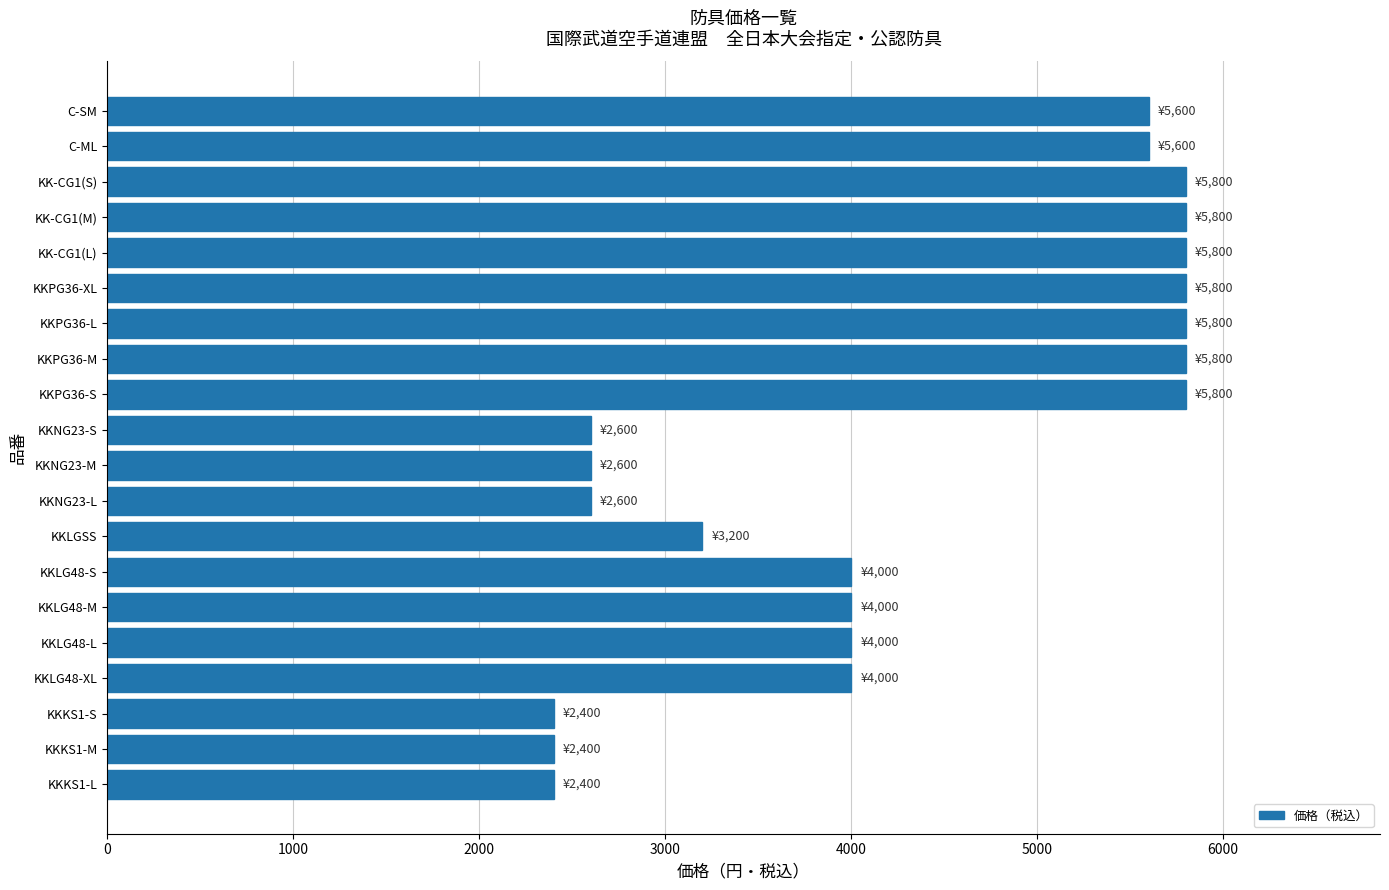

What is the minimum value shown in the chart?

2400